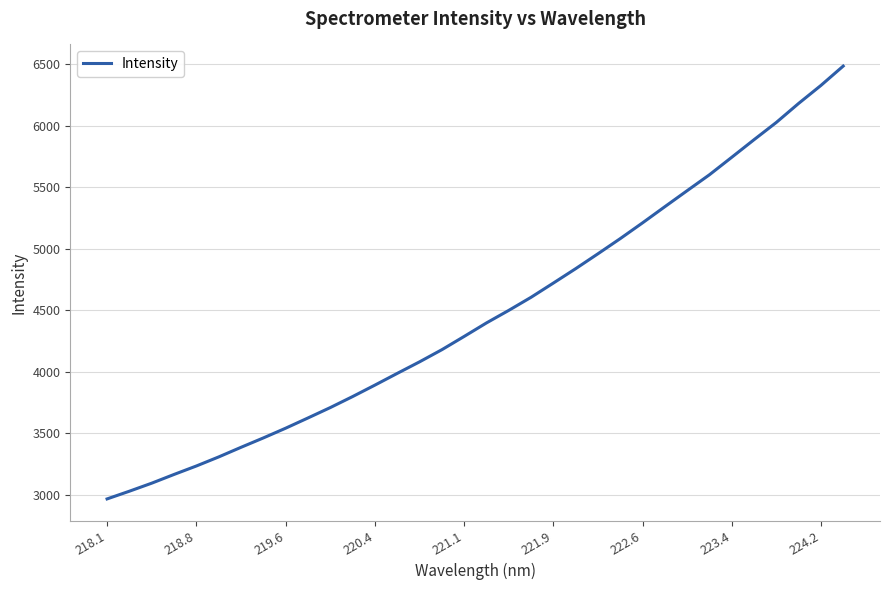

What is the difference between the maximum and minimum values?

3518.0